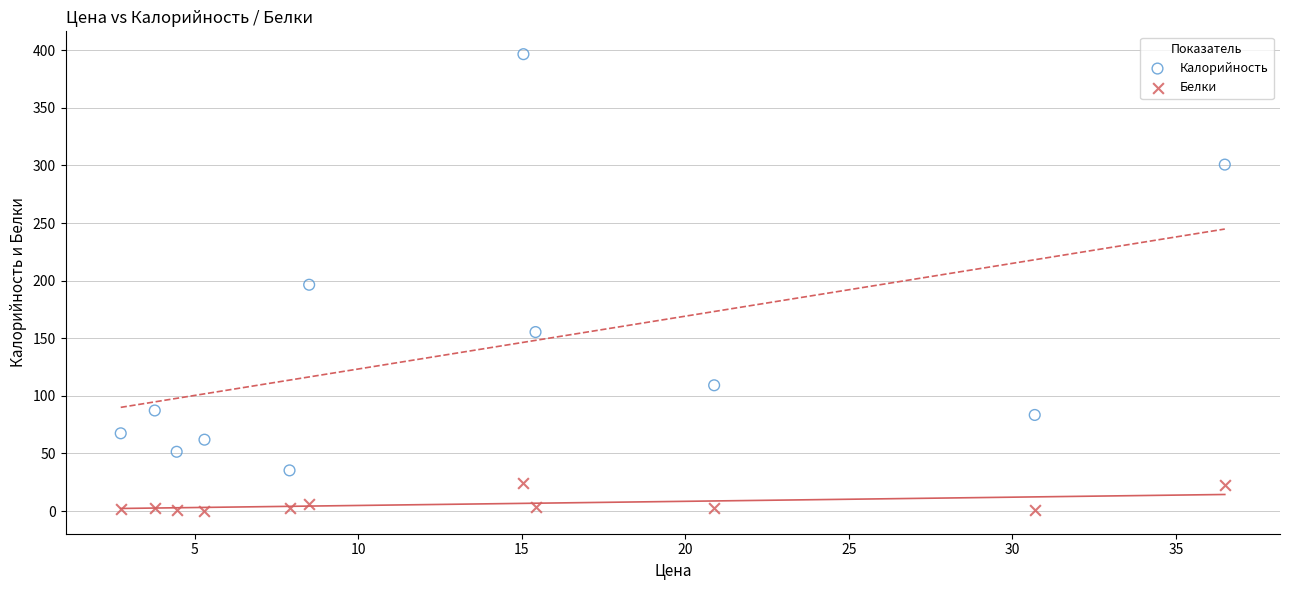

In the Калорийность series, what Y value is closest to 215?

196.4